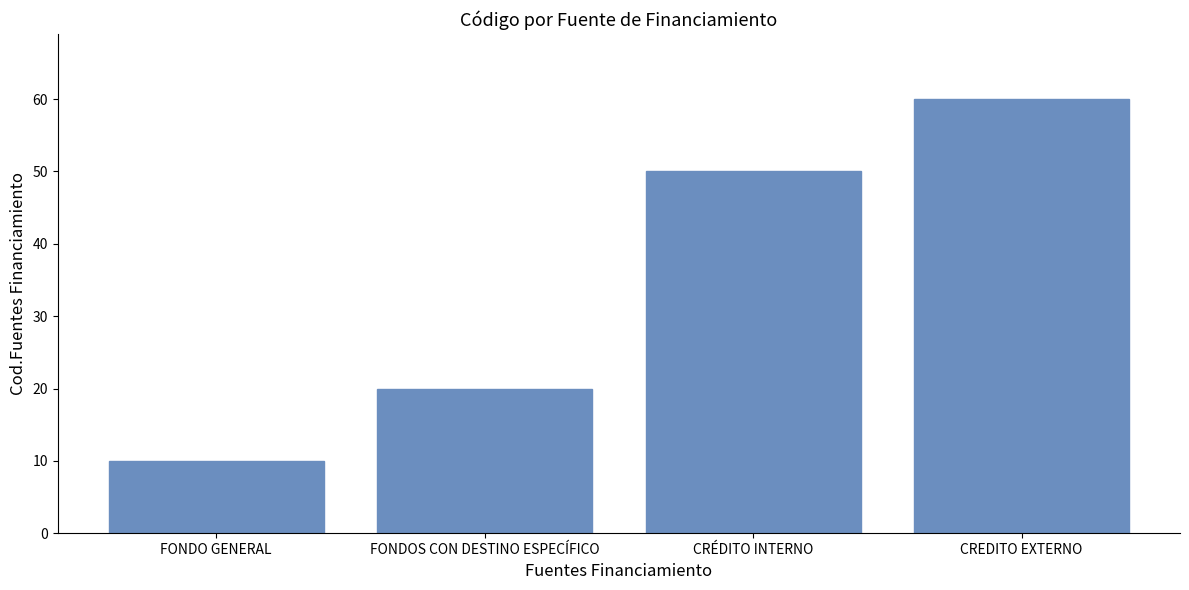

Between FONDO GENERAL and CRÉDITO INTERNO, which is larger?

CRÉDITO INTERNO